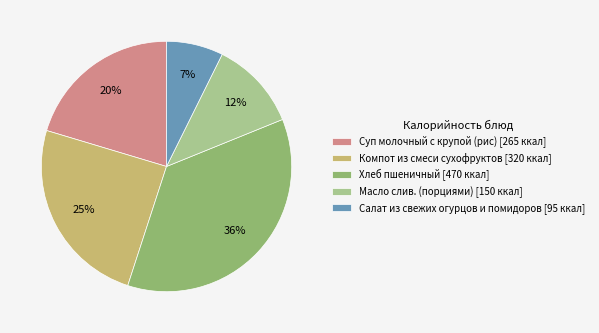

Does any single category account for the majority?

No